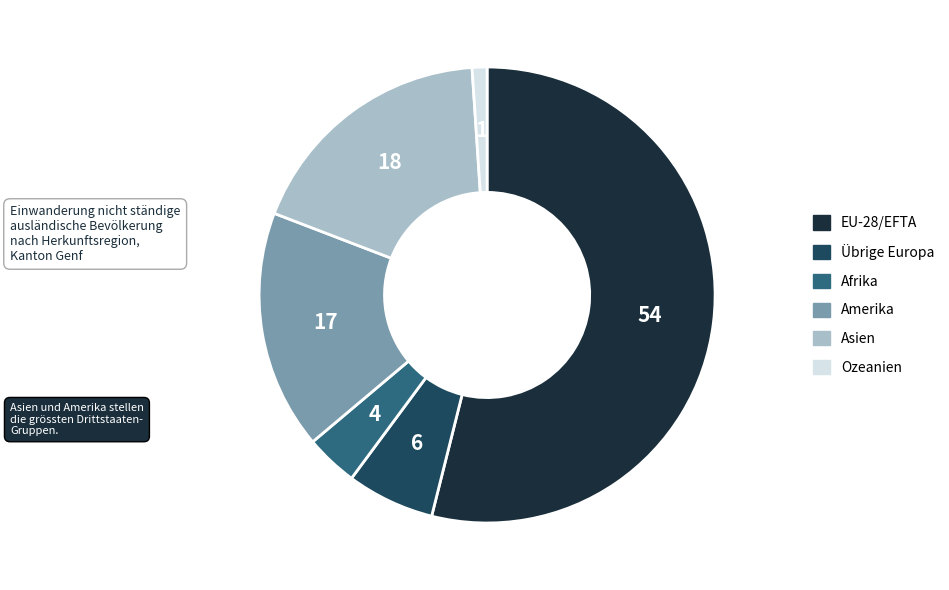

What is the smallest slice in the pie chart?

Ozeanien